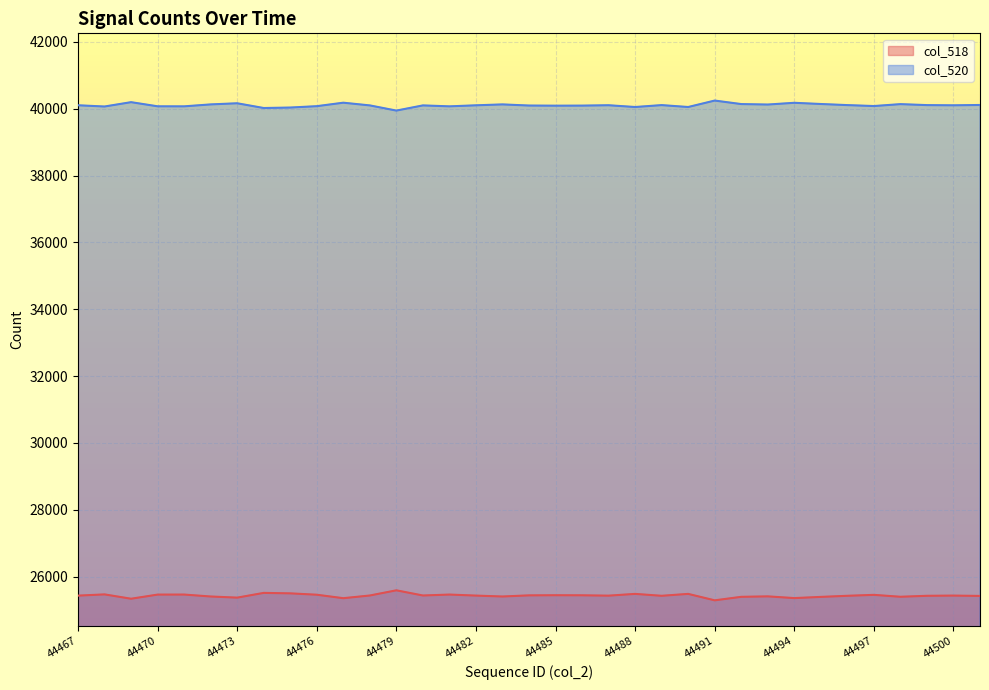

True or false: col_518 and col_520 intersect in this chart.

False